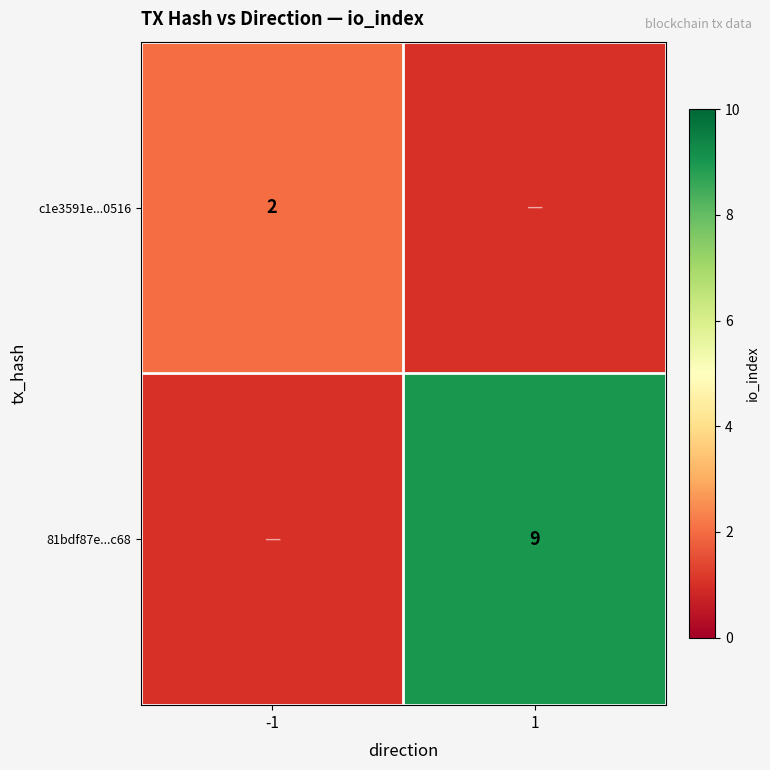

Is the value of c1e3591e...0516 at -1 greater than the value of 81bdf87e...c68 at 1?

No